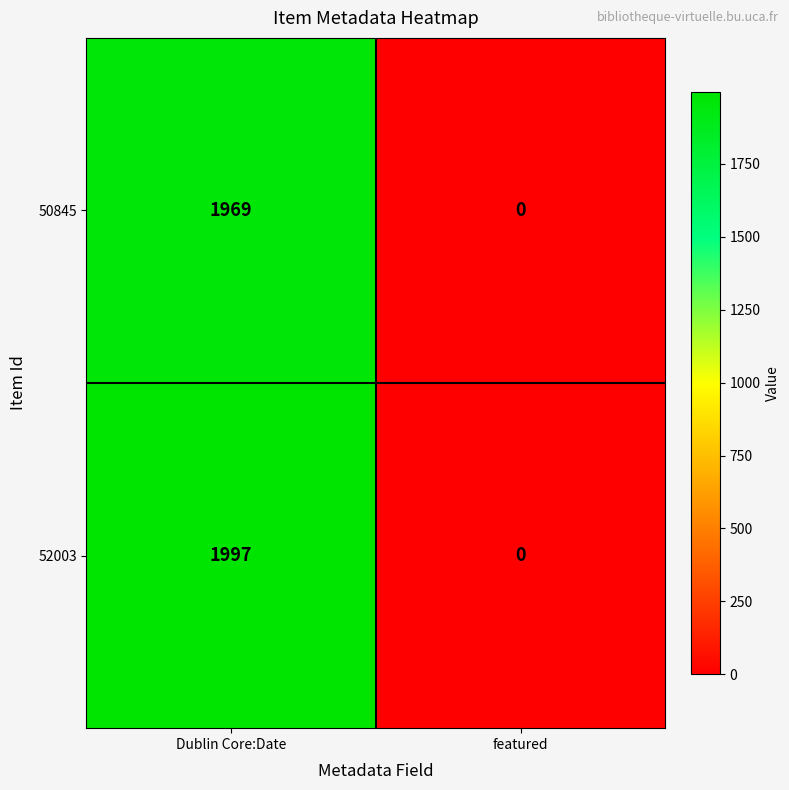

Which series has the largest range (max minus min)?

52003